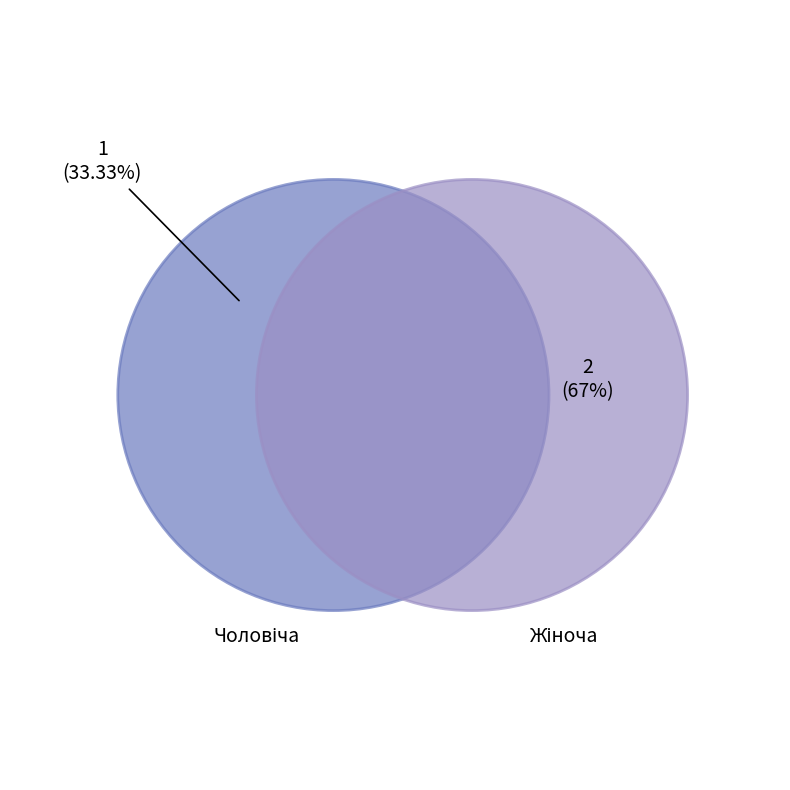

Is it true that Чоловіча is 33% of the pie?

True